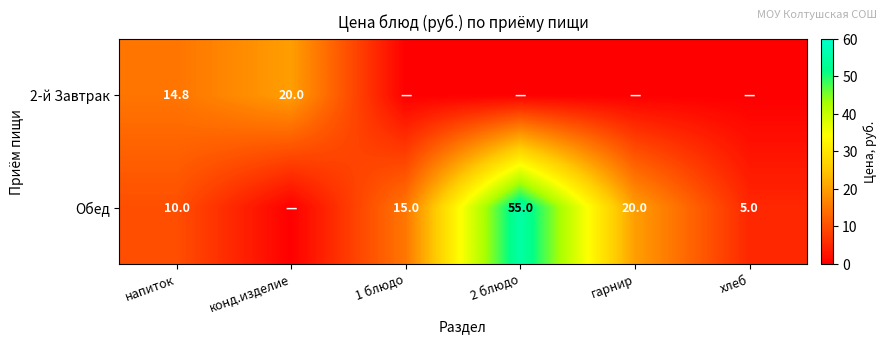

At which category is the sum across all series the highest?

2 блюдо